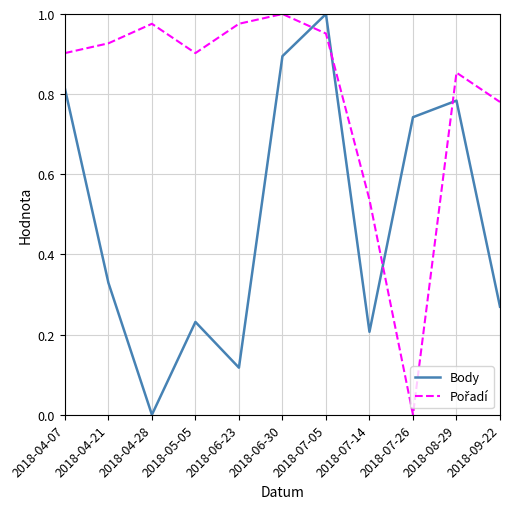

What position from the right is 2018-07-05?

5